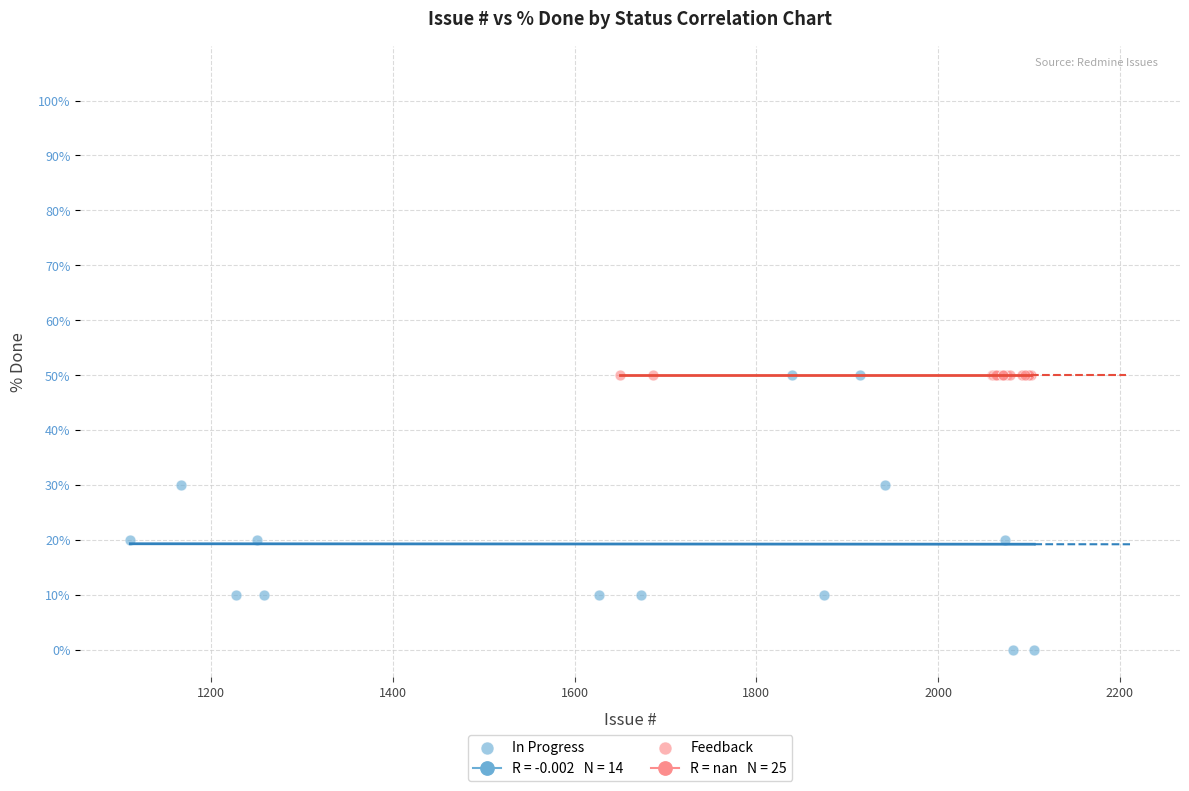

Which series reaches the minimum Y coordinate?

In Progress